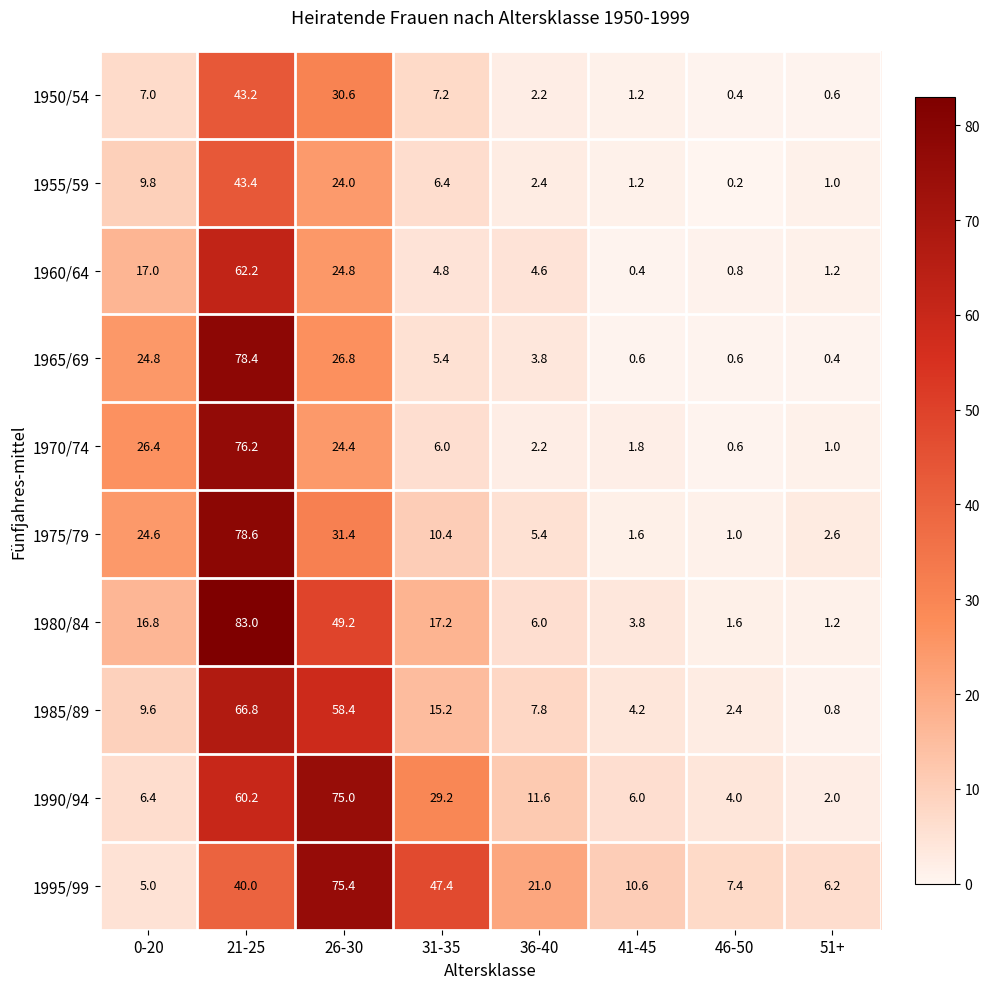

What is the difference between the 1995/99 values at 21-25 and 51+?

33.8